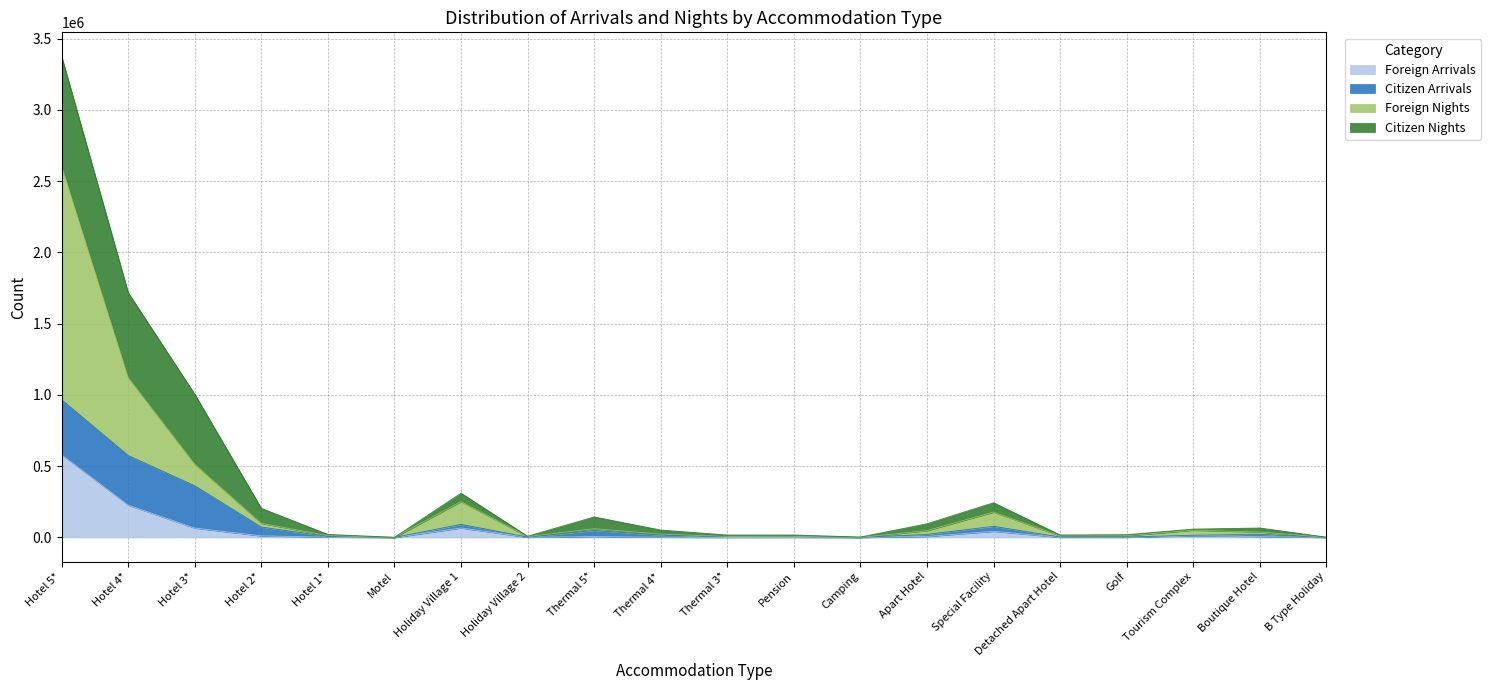

What is the maximum value for Foreign Arrivals?

579966